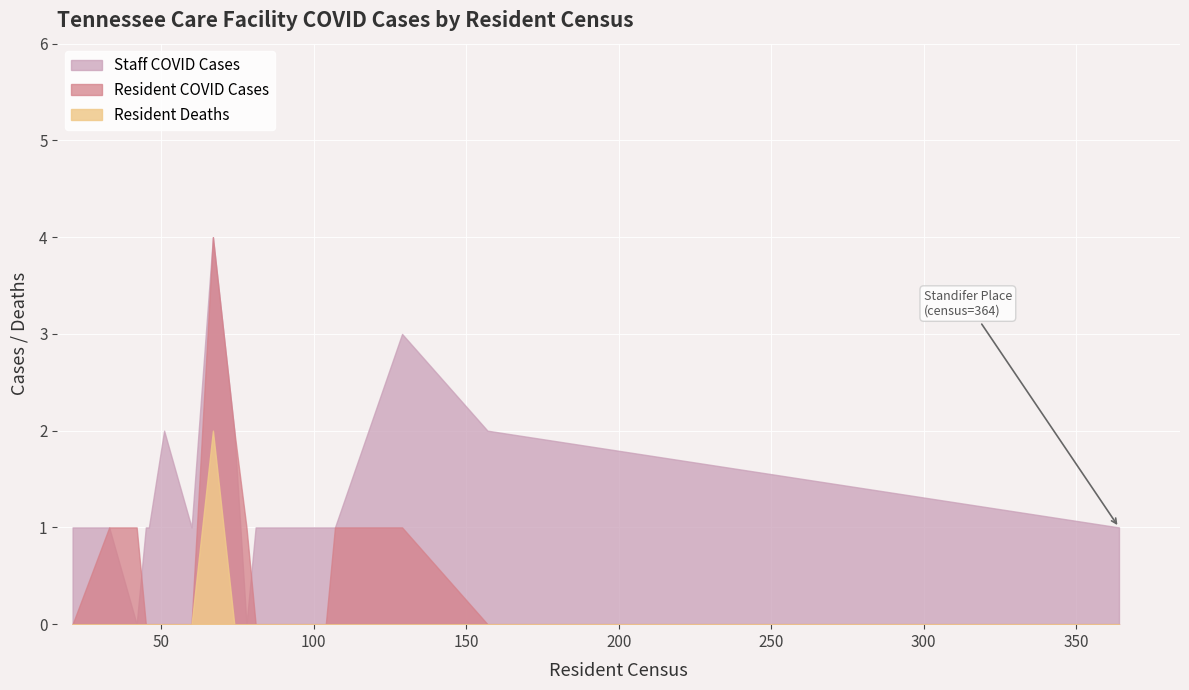

What is the difference between the maximum and minimum values in the Resident Deaths series?

2